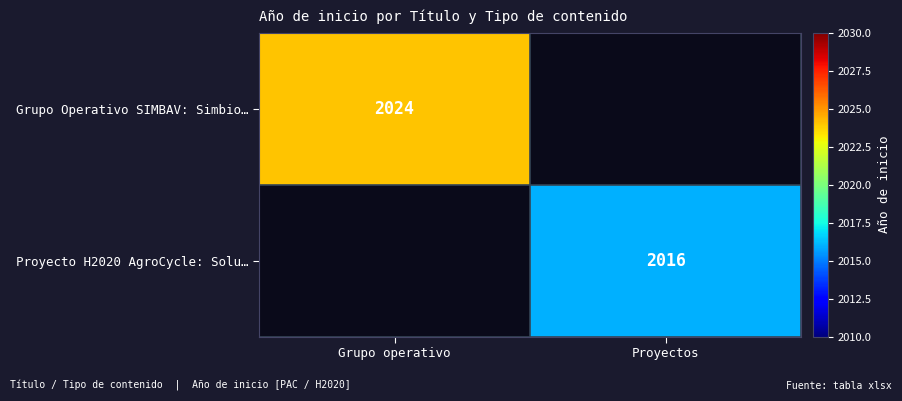

Is it true that Grupo Operativo SIMBAV: Simbio… equals 2024 at Grupo operativo?

True